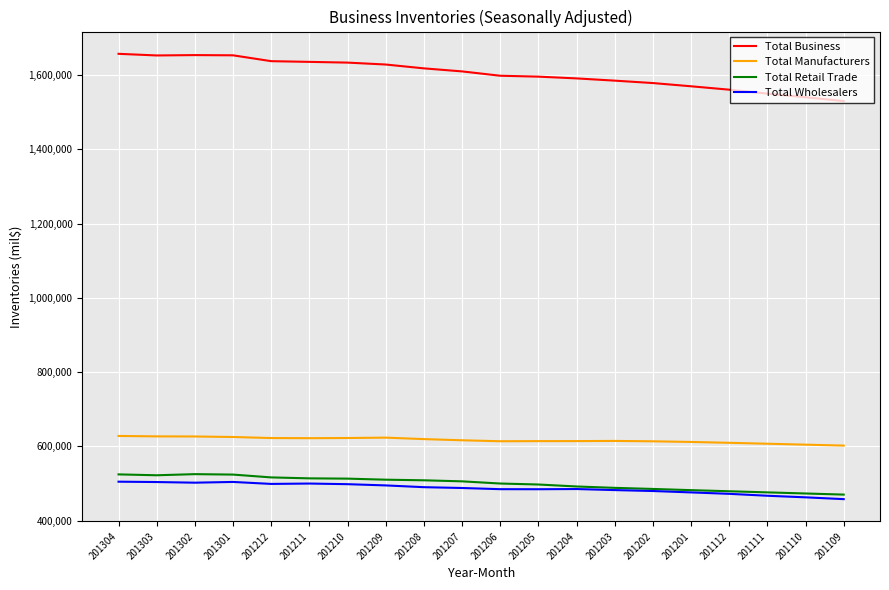

How many lines are shown in the chart?

4